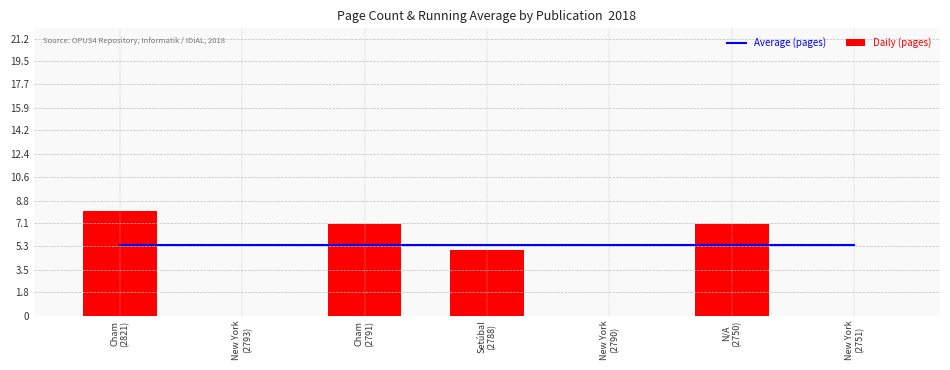

What is the sum of all Average (pages) values?

37.8